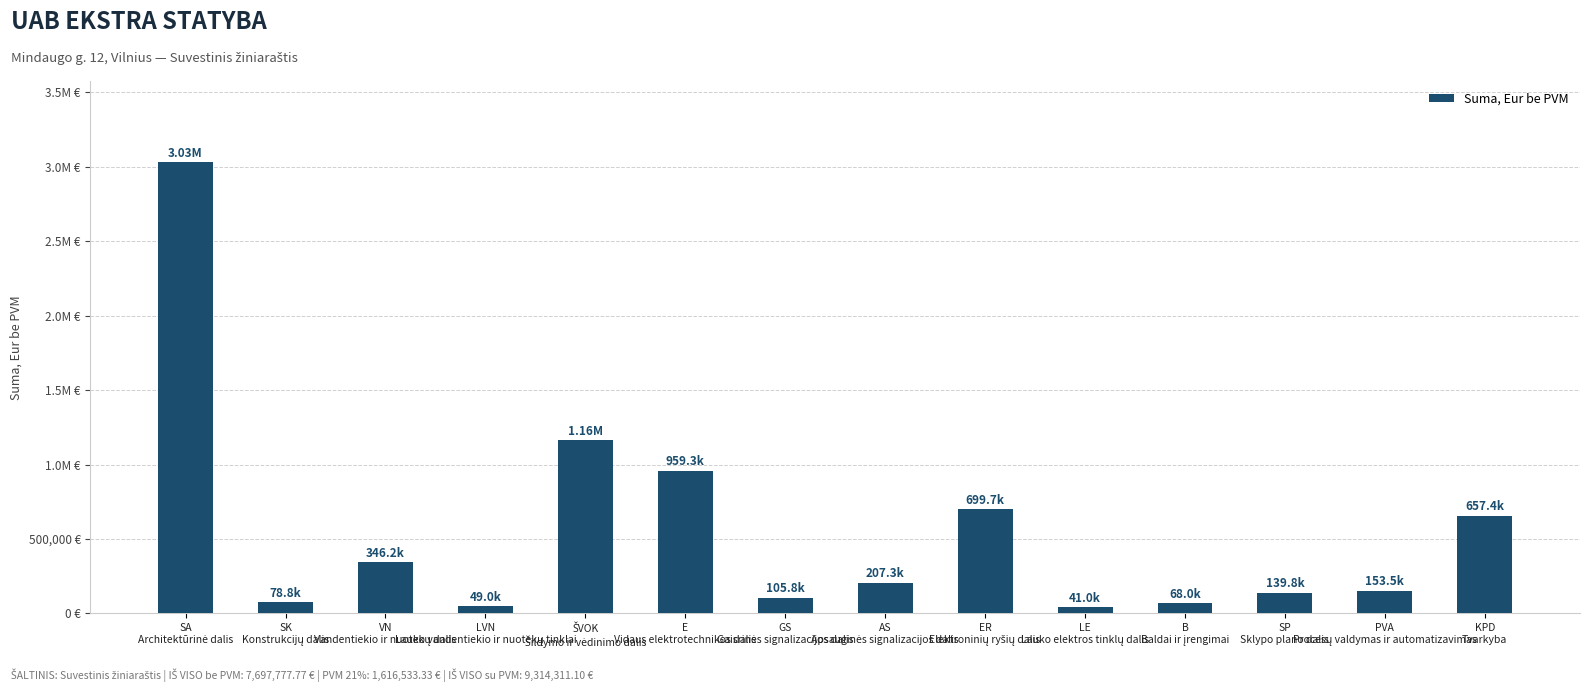

Does the chart contain any negative values?

No